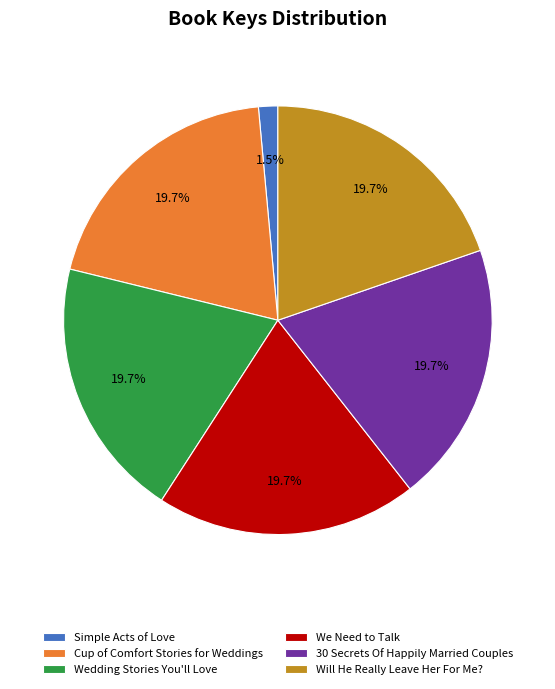

What is the total percentage of Cup of Comfort Stories for Weddings and We Need to Talk?

39.4%